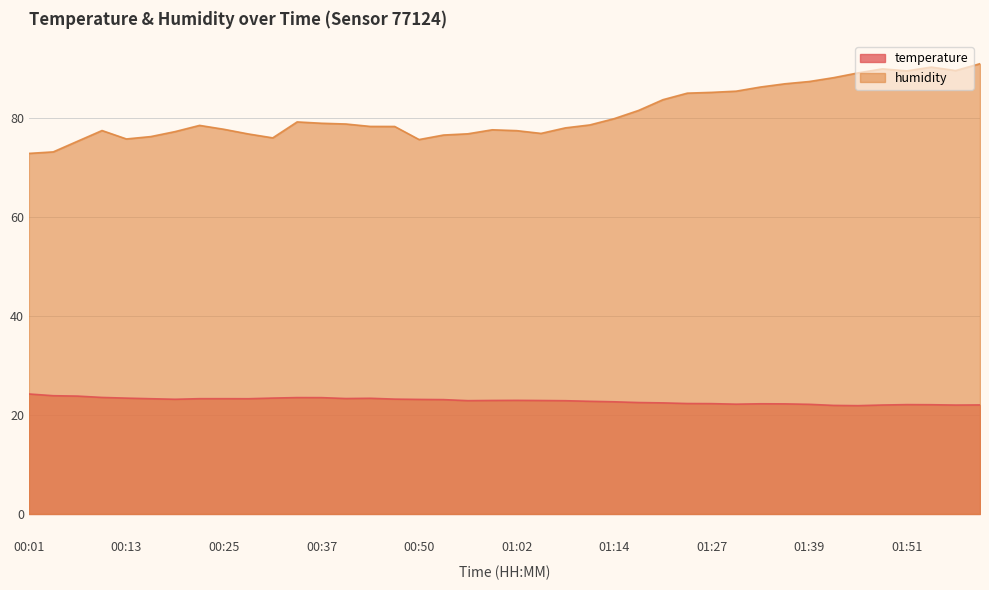

True or false: humidity has more than 0 interior local peaks.

True